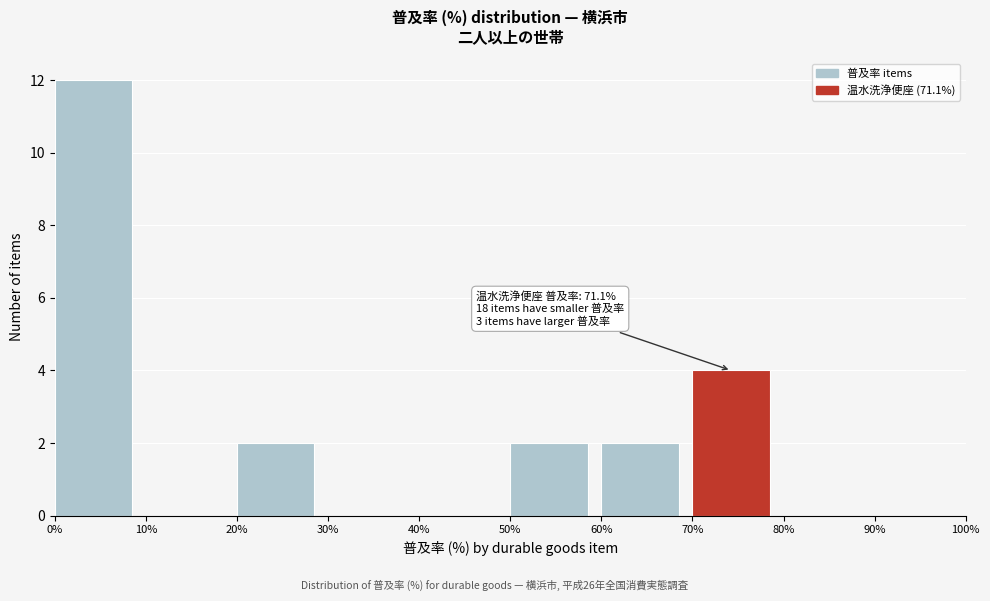

Which range on the x-axis has the tallest bar?

0% to 10%